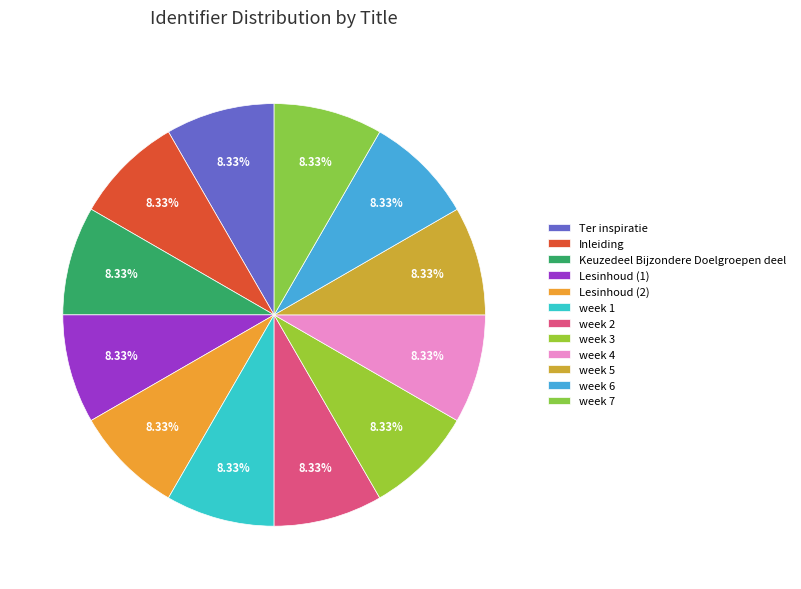

What percentage is the week 6 slice, to the nearest percent?

8%